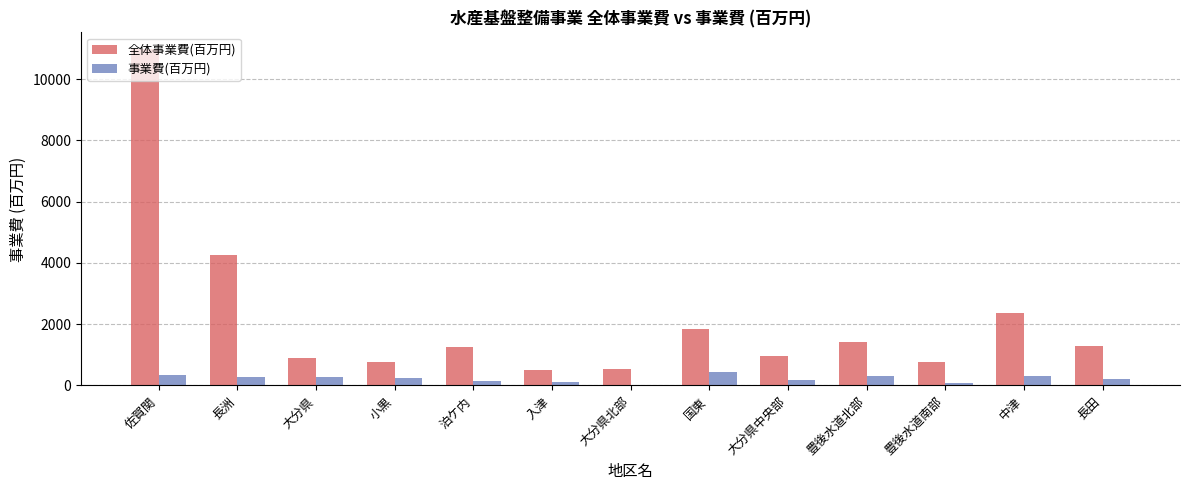

What are all the series names shown in the legend?

全体事業費(百万円), 事業費(百万円)